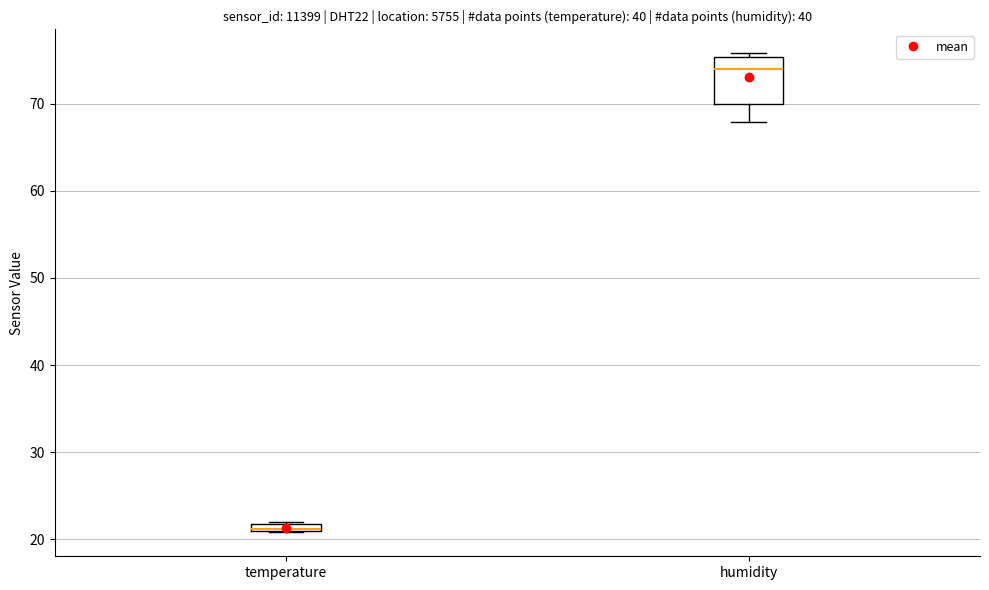

Which box is the tallest, from its lower edge to its upper edge?

humidity